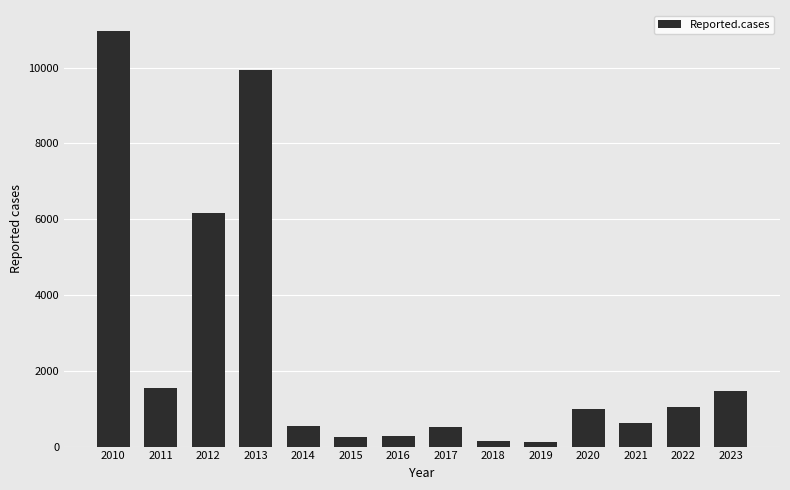

Which has a higher value, 2018 or 2023?

2023